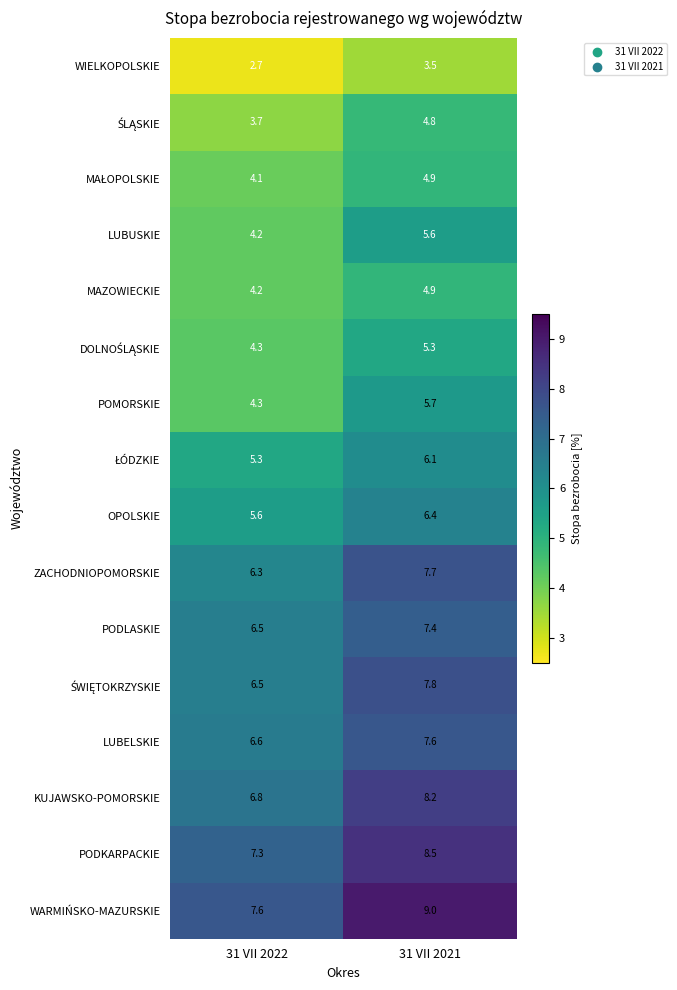

Which category has the lowest value across all series?

31 VII 2022